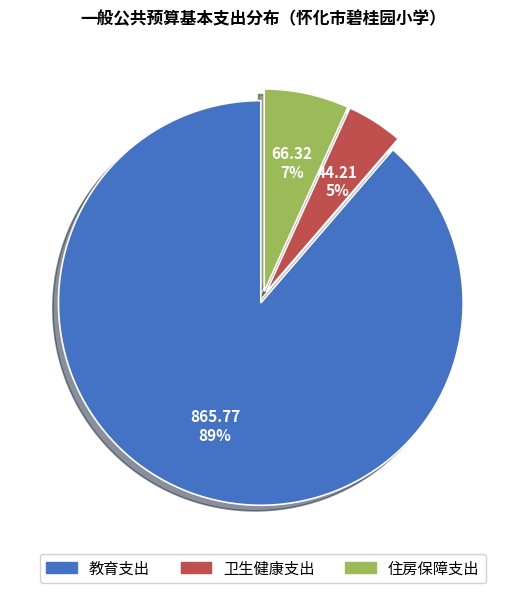

Do 教育支出 and 住房保障支出 together represent more than half of the pie?

Yes